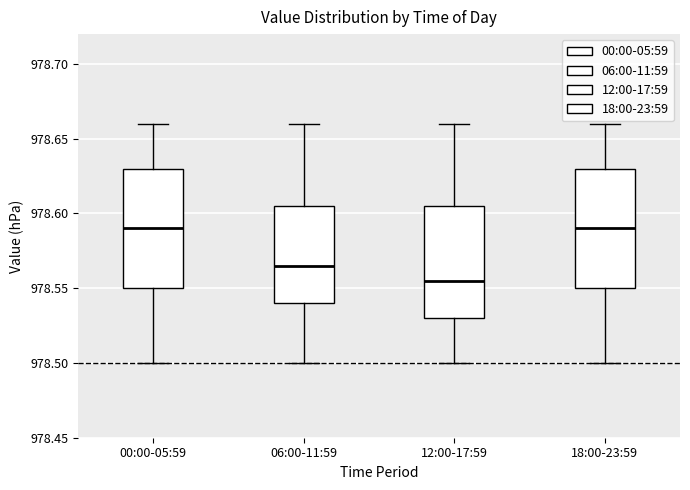

Where is the lower edge of the box for 00:00-05:59 on the y-axis? The values are not printed on the chart, so give them approximately, as read against the axis.

978.550